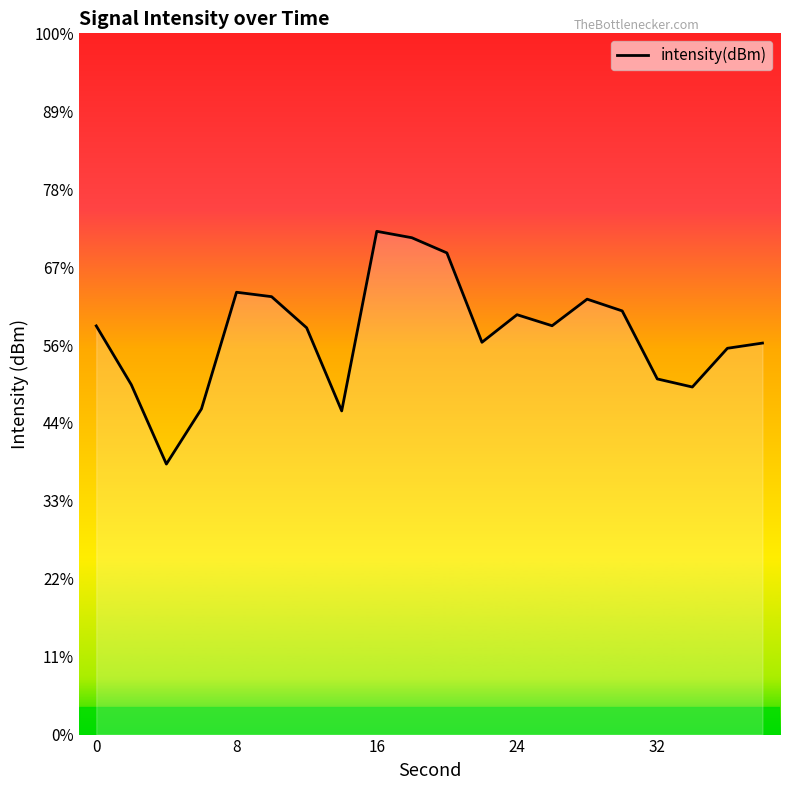

Is it true that the value at 24 is -66.9?

False